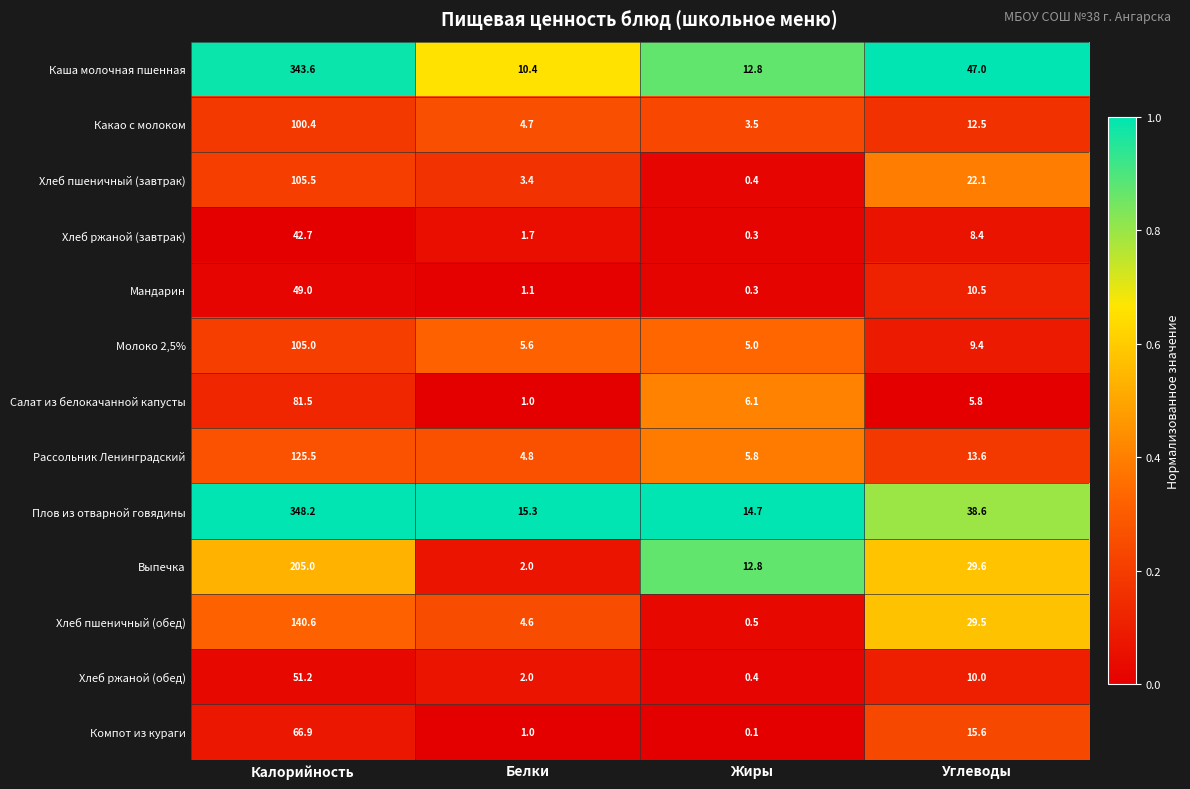

Rank the series by their maximum value, from highest to lowest.

Плов из отварной говядины, Каша молочная пшенная, Выпечка, Хлеб пшеничный (обед), Рассольник Ленинградский, Хлеб пшеничный (завтрак), Молоко 2,5%, Какао с молоком, Салат из белокачанной капусты, Компот из кураги, Хлеб ржаной (обед), Мандарин, Хлеб ржаной (завтрак)